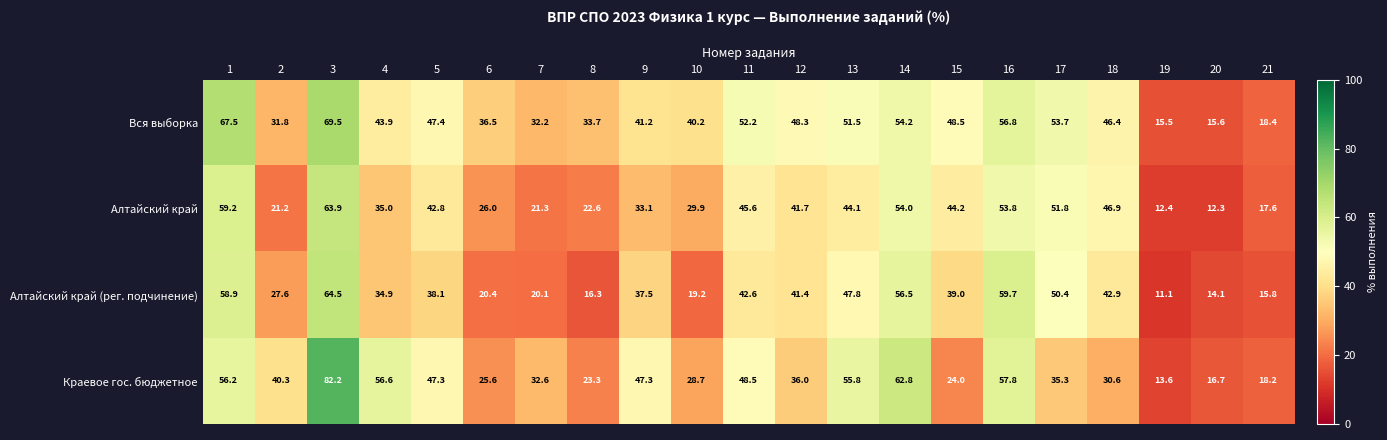

Which series has the widest spread of values?

Краевое гос. бюджетное